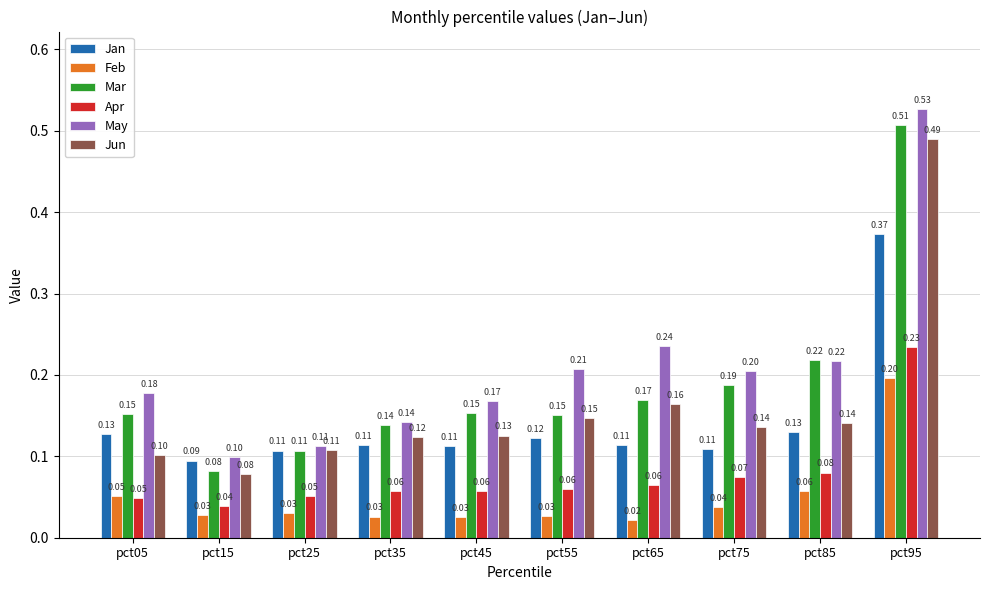

What is the approximate value of Apr at pct35?

0.1